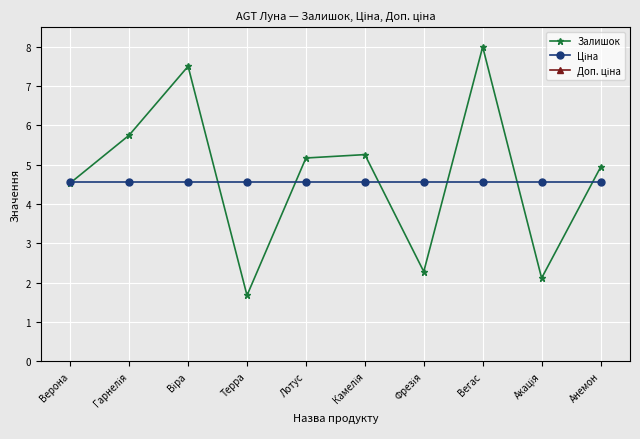

What is the total value across all series at Гарнелія?

20.8